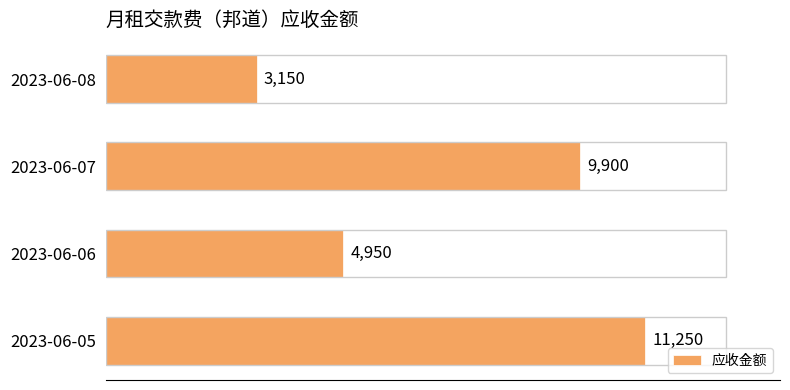

Rank the categories by value from highest to lowest.

2023-06-05, 2023-06-07, 2023-06-06, 2023-06-08